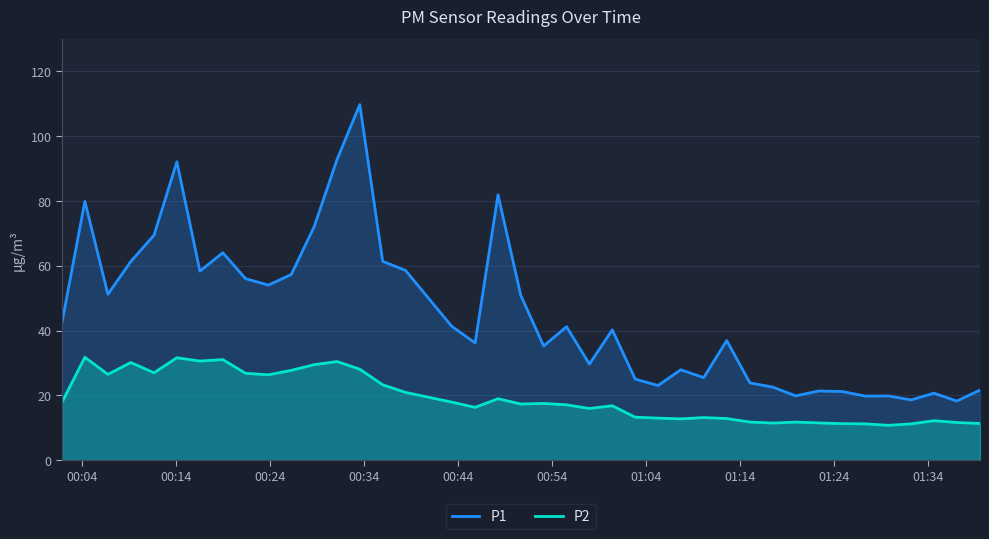

What is the greatest value displayed?

109.8